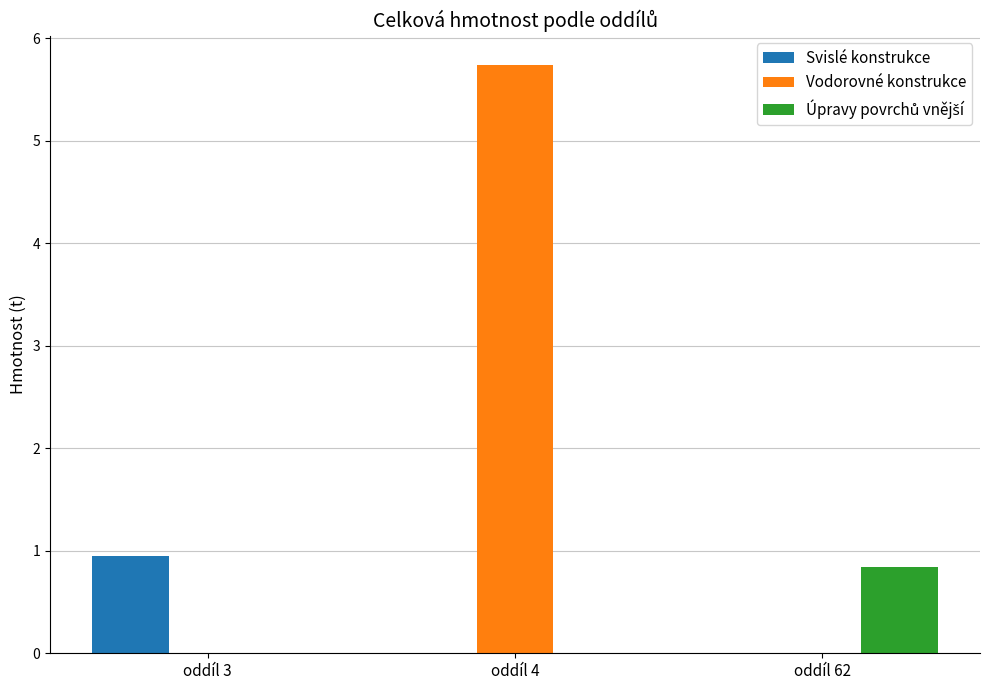

What is the sum of the Svislé konstrukce values at oddíl 3 and oddíl 4?

0.9